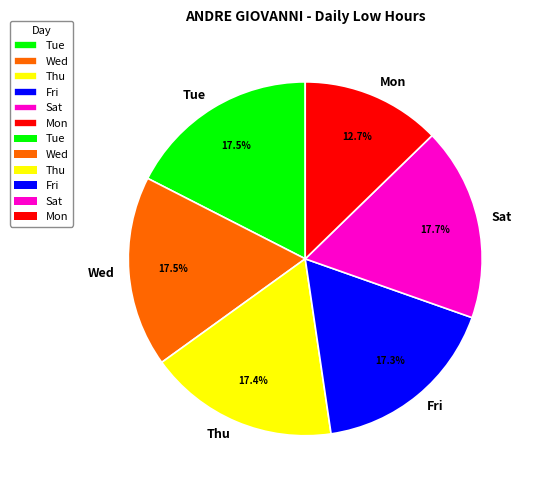

How much of the chart is everything except Tue?

82.5%